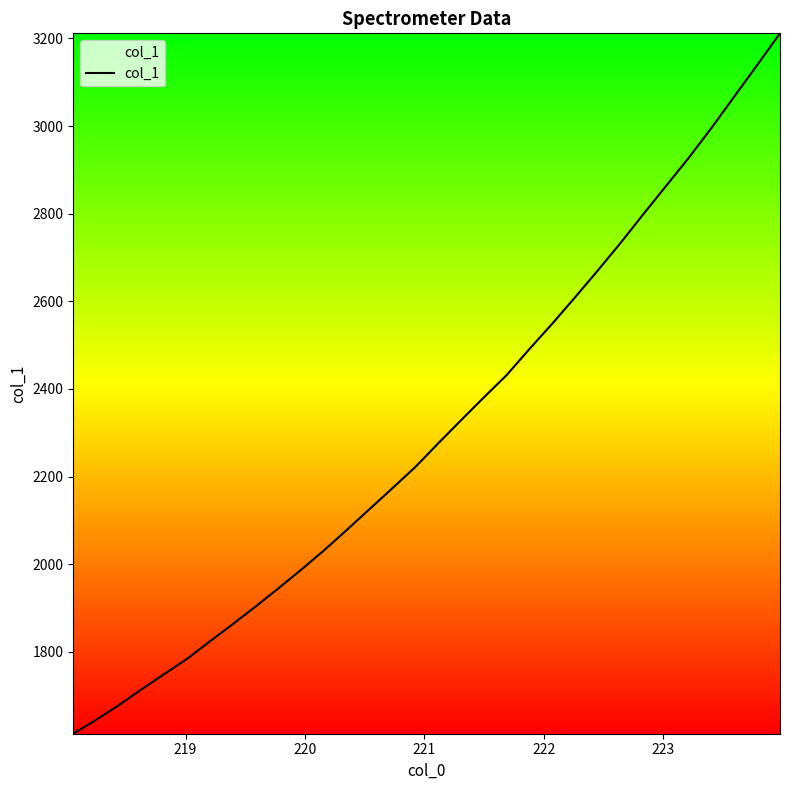

What is the minimum value shown in the chart?

1612.9